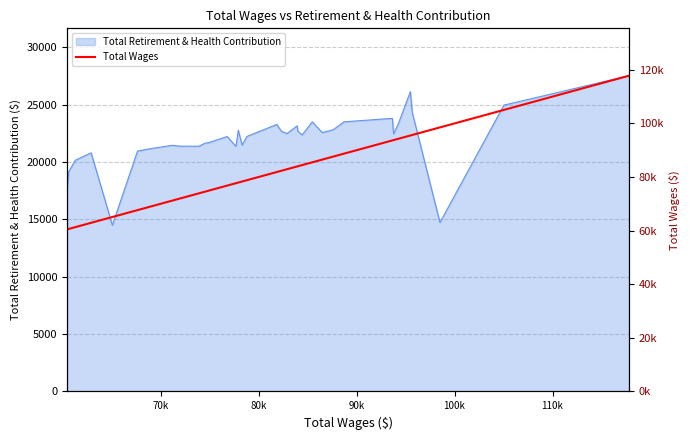

What is the lowest value of the Total Retirement & Health Contribution series?

14493